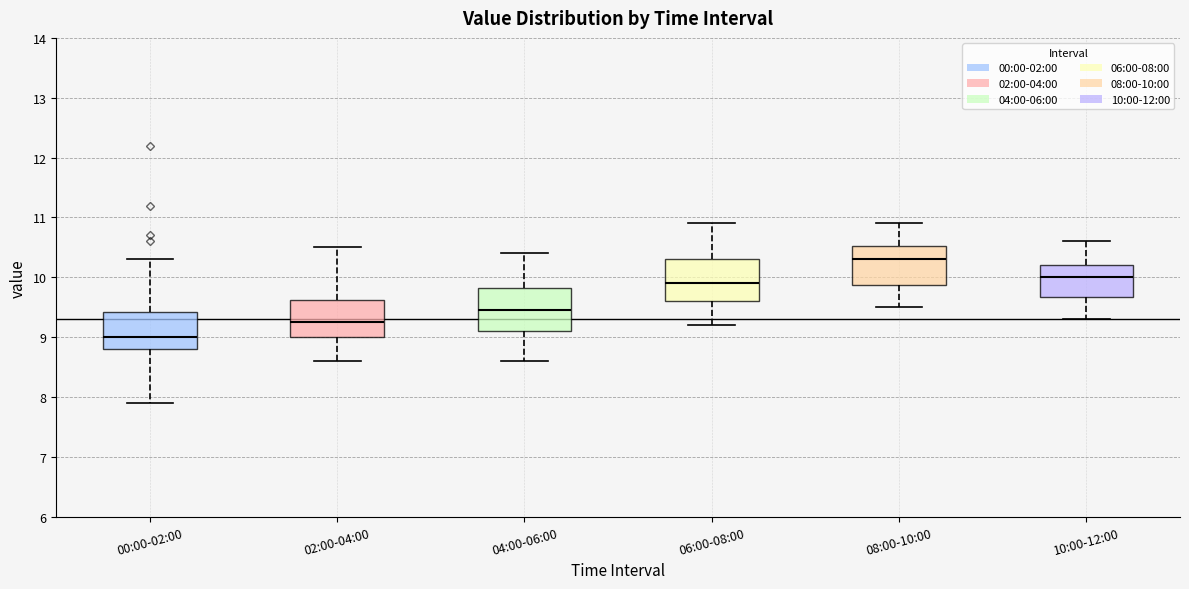

Reading left to right, read every box against the y-axis: the position of its median line, the range the box covers, and the ends of its whiskers. The values are not printed on the chart, so give them approximately, as read against the axis.

00:00-02:00: median 9.0, box 8.8 to 9.4, whiskers 7.9 to 10.3
02:00-04:00: median 9.3, box 9.0 to 9.6, whiskers 8.6 to 10.5
04:00-06:00: median 9.5, box 9.1 to 9.8, whiskers 8.6 to 10.4
06:00-08:00: median 9.9, box 9.6 to 10.3, whiskers 9.2 to 10.9
08:00-10:00: median 10.3, box 9.9 to 10.5, whiskers 9.5 to 10.9
10:00-12:00: median 10.0, box 9.7 to 10.2, whiskers 9.3 to 10.6